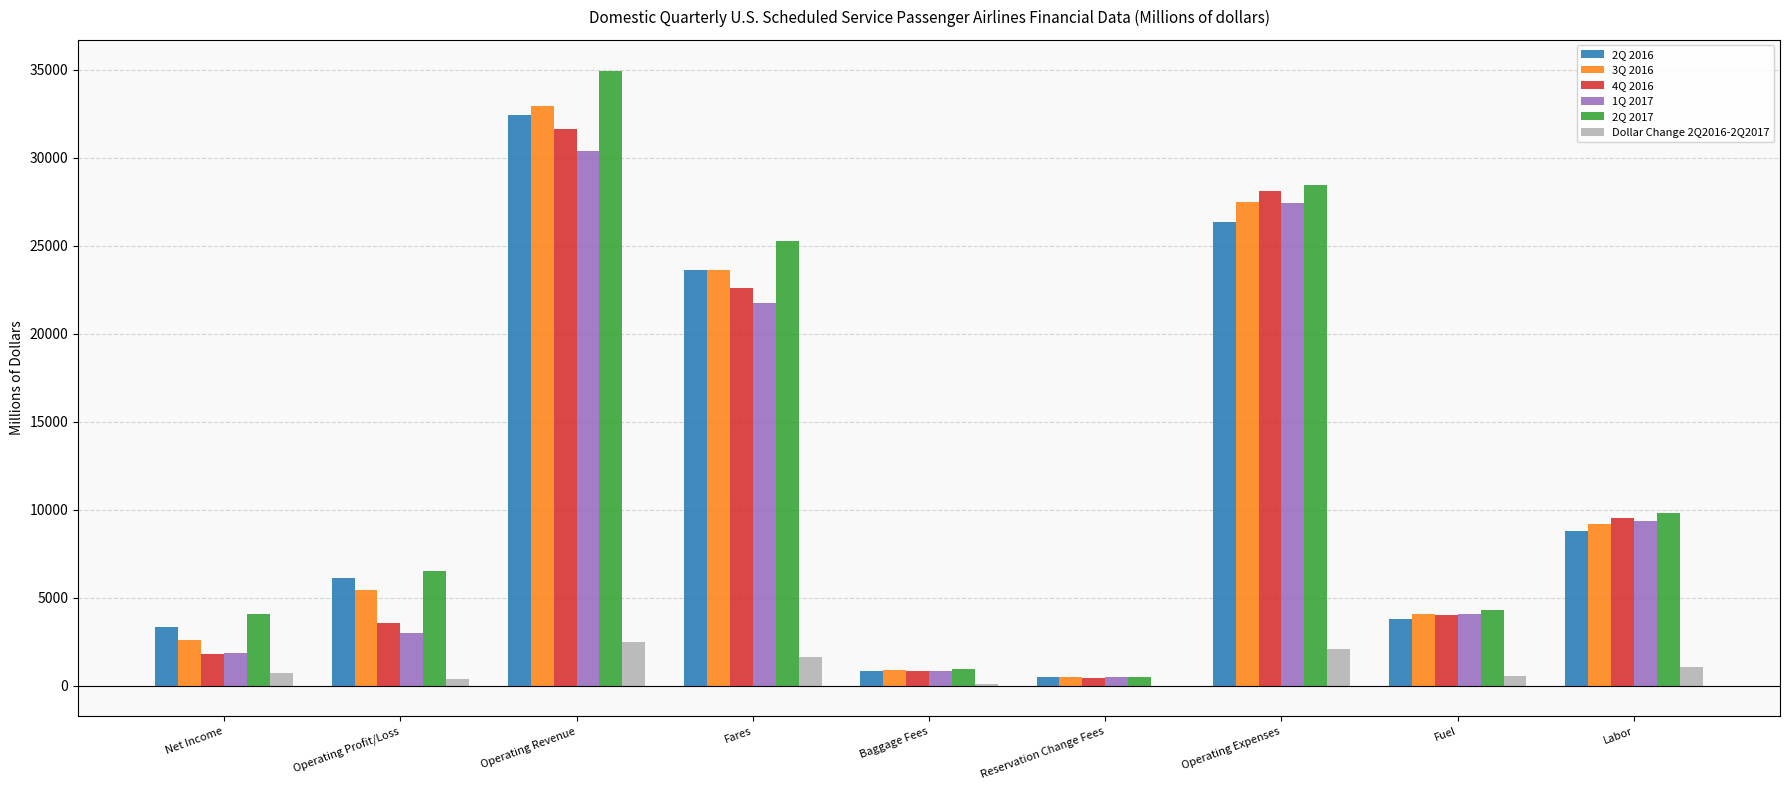

How many values in the 3Q 2016 series exceed 5442?

5